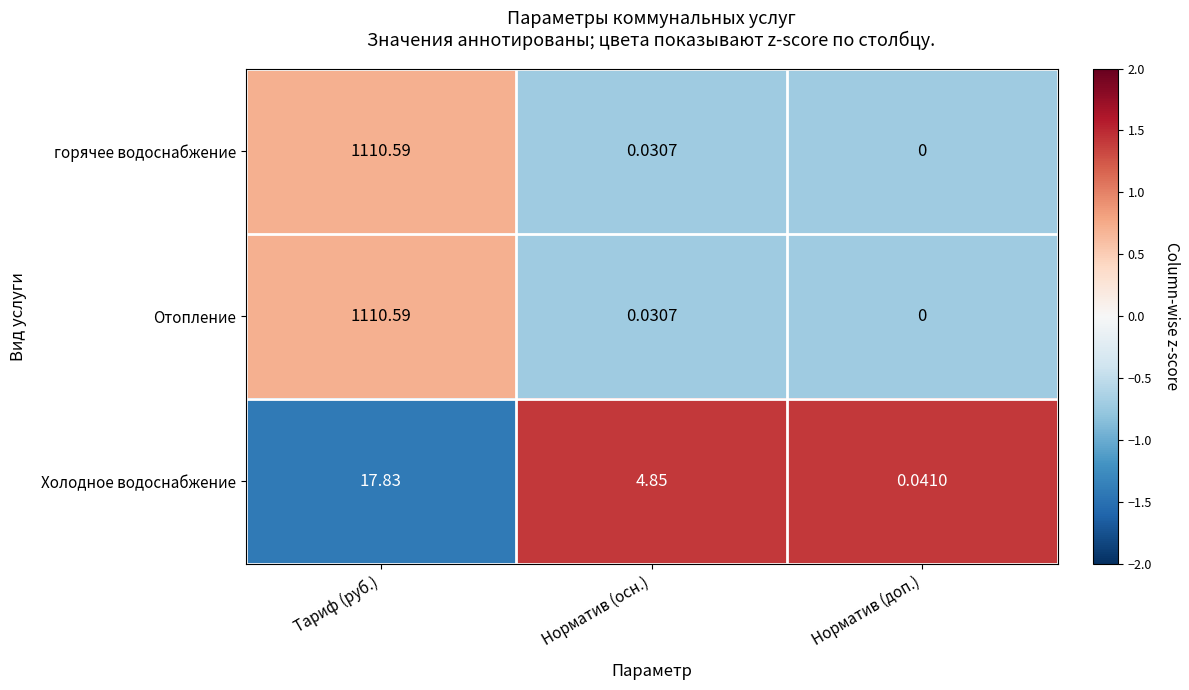

Which category has the lowest value in the Холодное водоснабжение series?

Норматив (доп.)